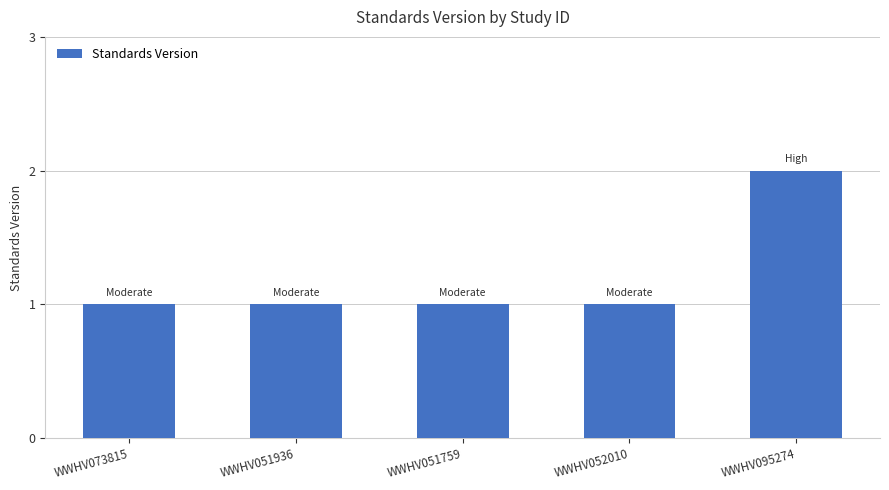

Which has a higher value, WWHV095274 or WWHV051759?

WWHV095274